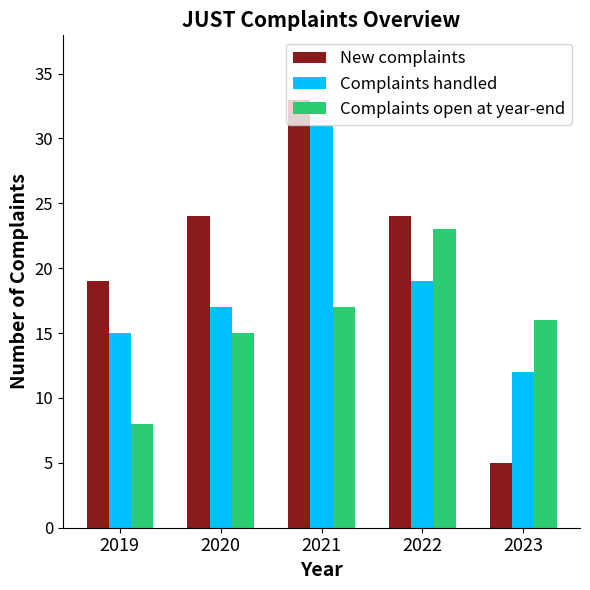

Where does the Complaints open at year-end series first go above 16?

2021